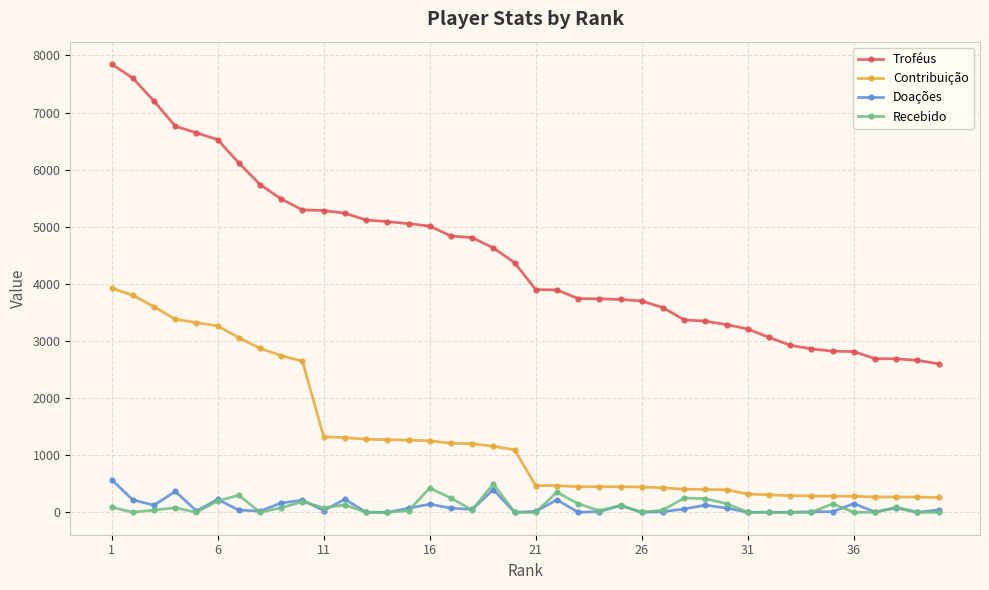

What is the value of the Contribuição point at the 4th from the left?

3381